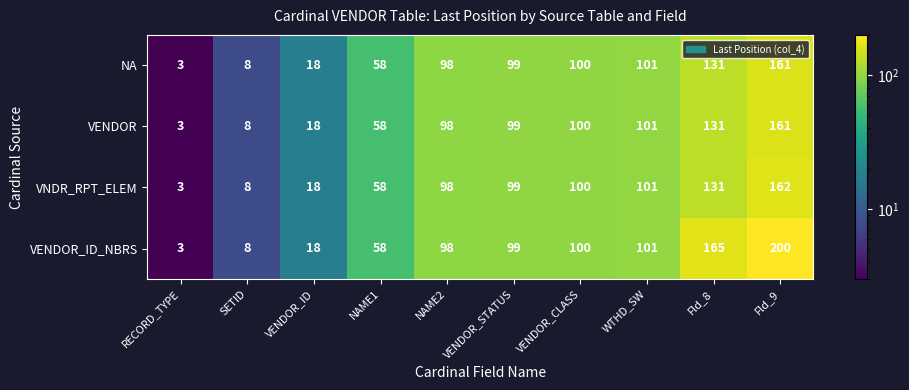

How many data points does each series have?

10